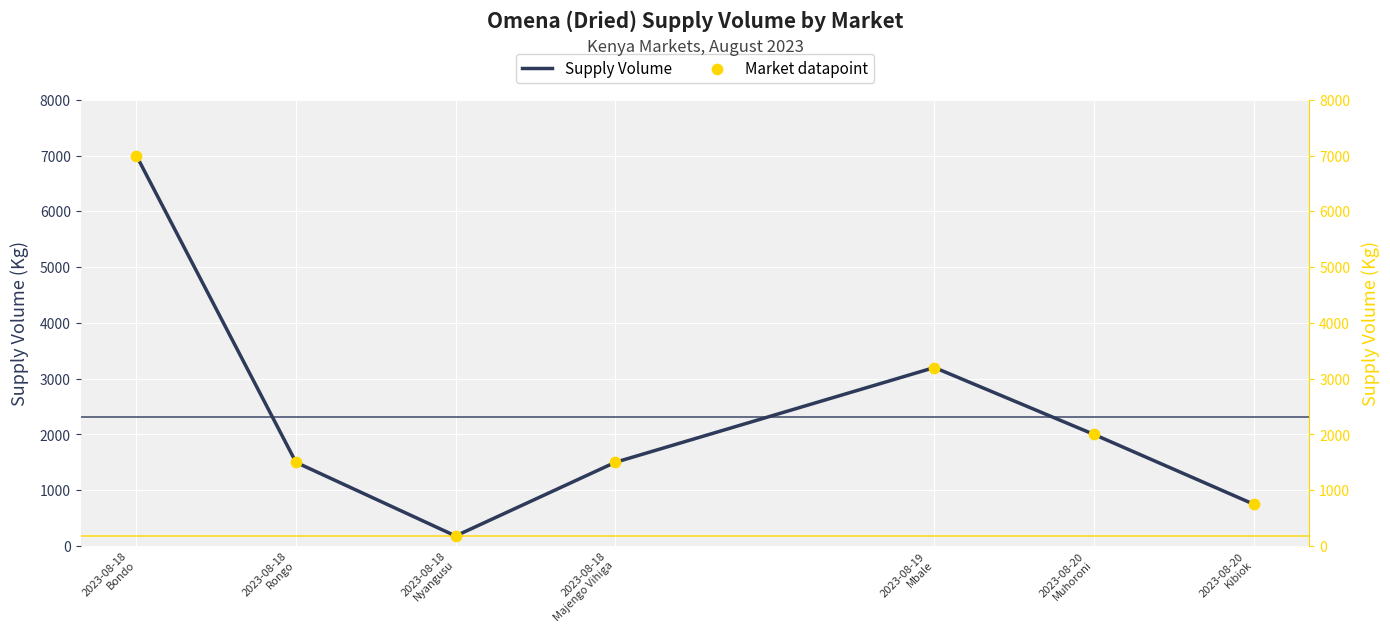

Is the value of Supply Volume at 2023-08-18
Rongo greater than the value of Market datapoint at 2023-08-19
Mbale?

No